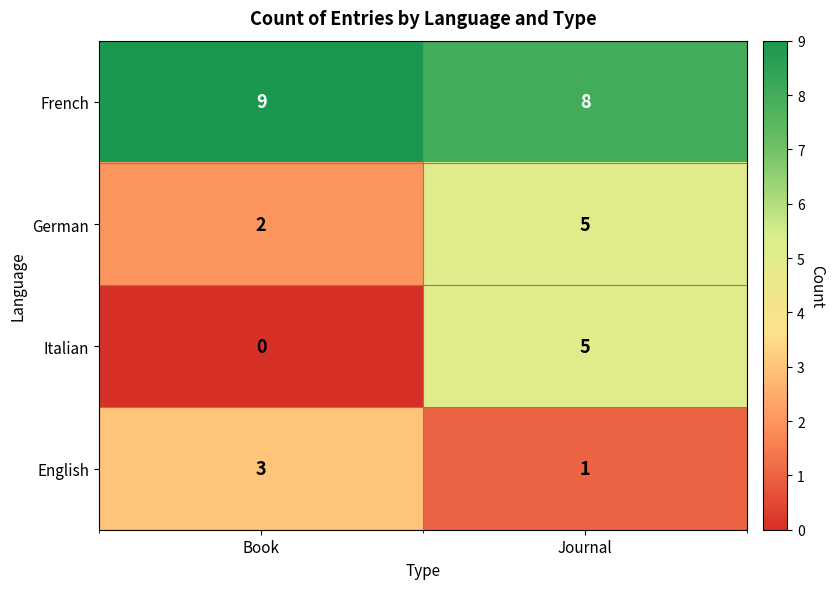

The value of German at Journal is 5. True or false?

True